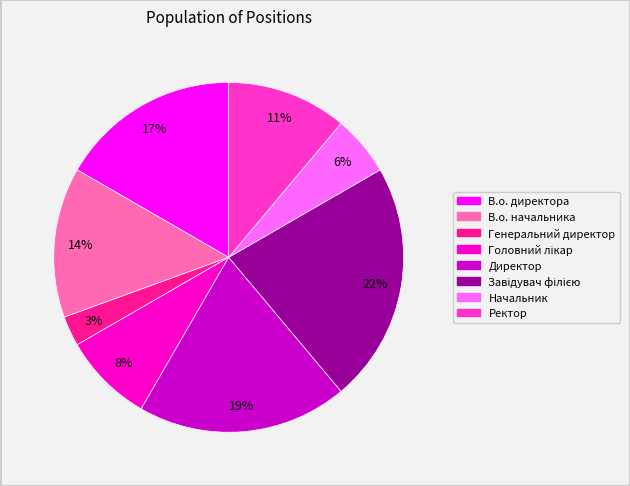

Count the number of slices in the pie.

8